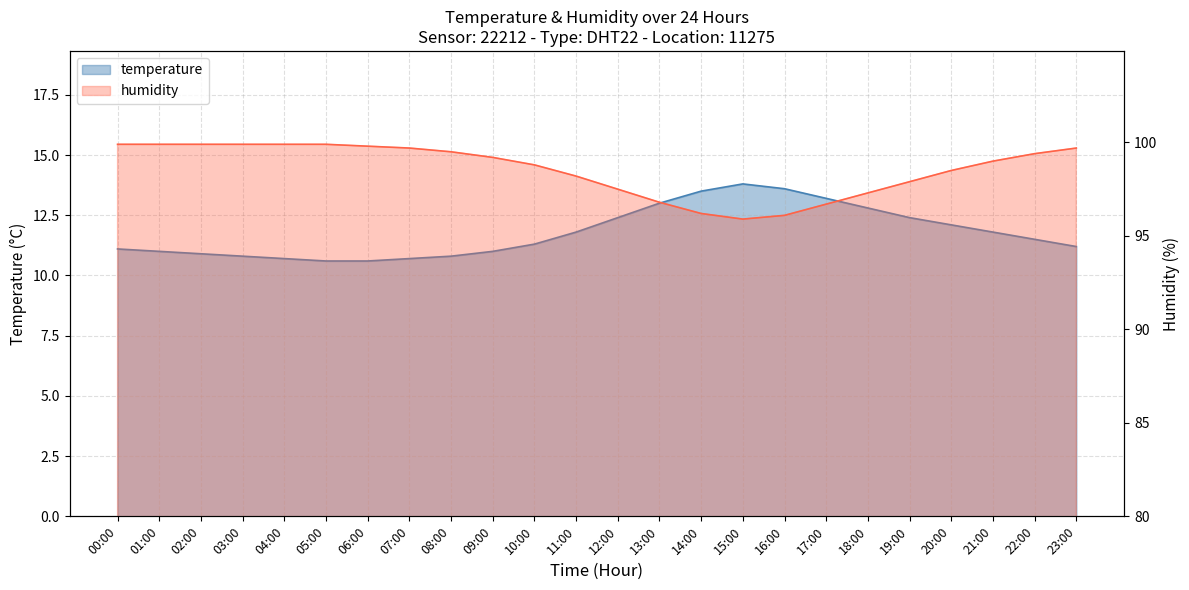

What is the difference between the highest and lowest values at 02:00?

89.0